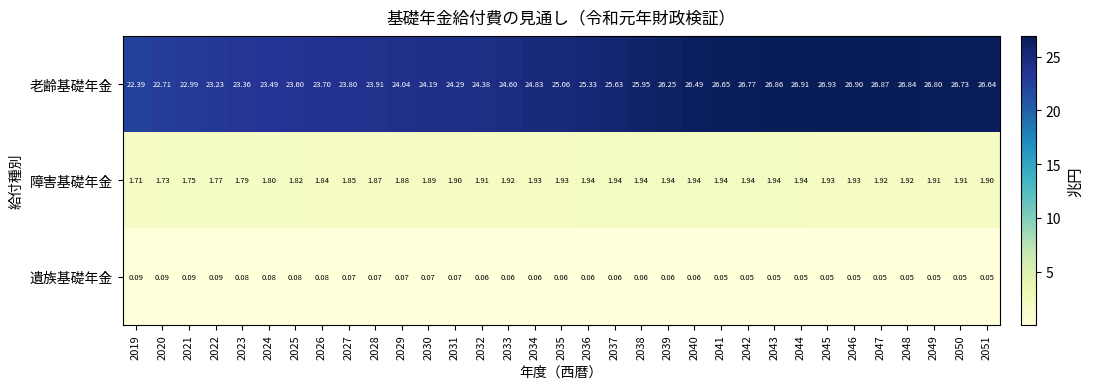

What is the spread (max minus min) of values at 2027?

23.7